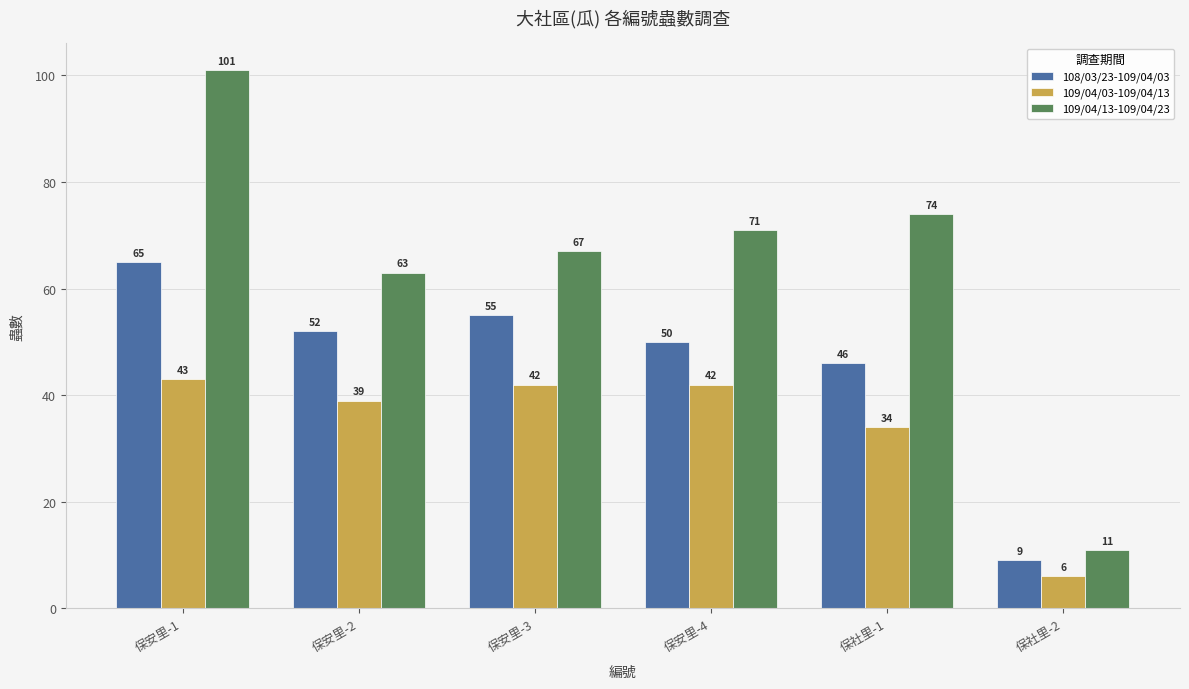

The value of 109/04/03-109/04/13 at 保社里-1 is 34. True or false?

True